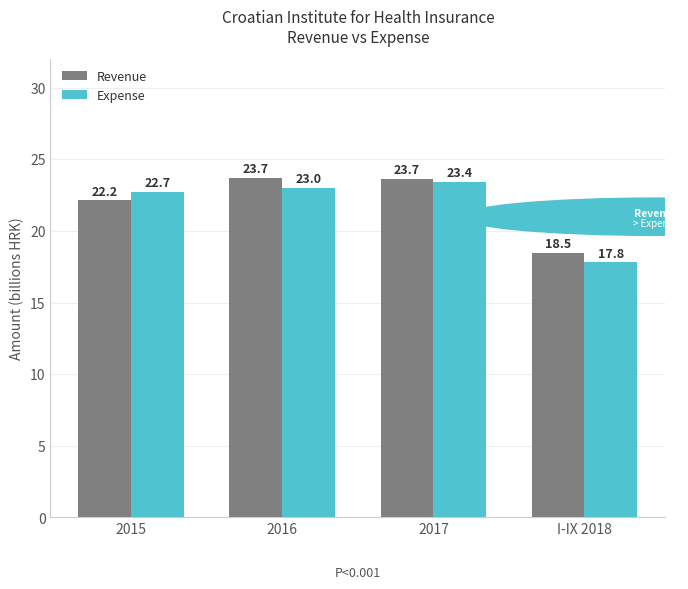

True or false: Expense has a value of 17.8 at I-IX 2018.

True